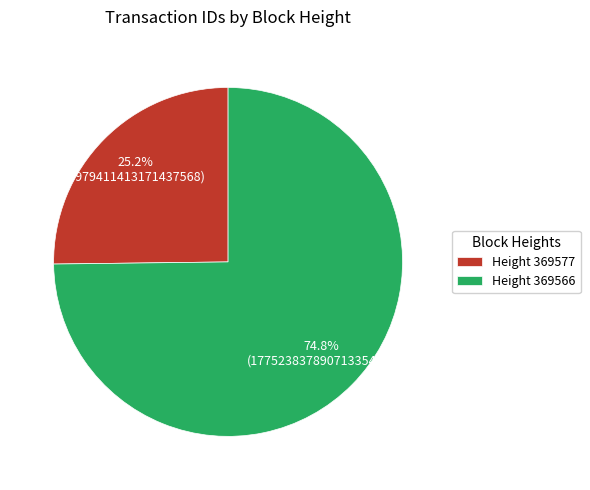

Rank the categories by value from highest to lowest.

Height 369566, Height 369577